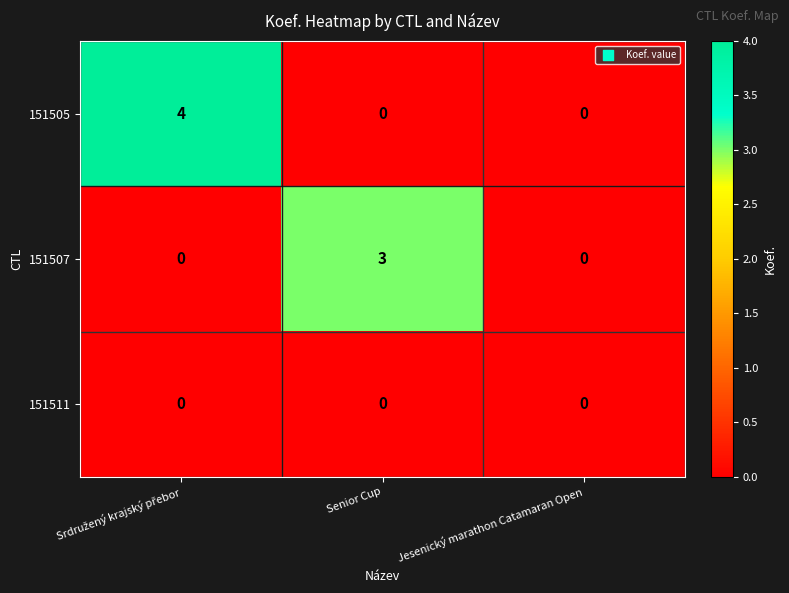

What is the difference between the maximum and minimum values in the 151507 series?

3